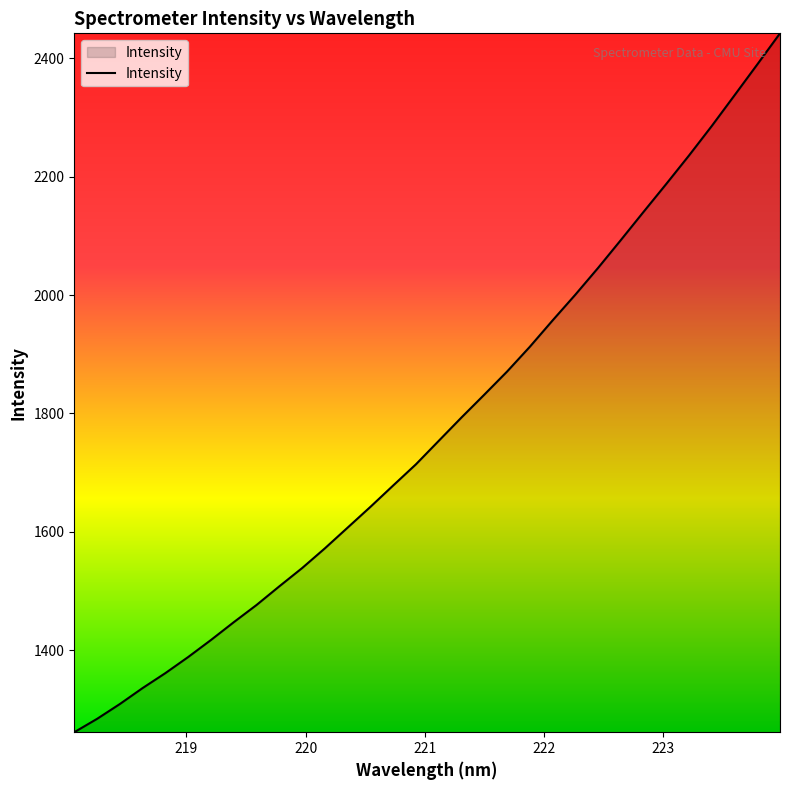

What is the difference between the maximum and minimum values?

1180.9